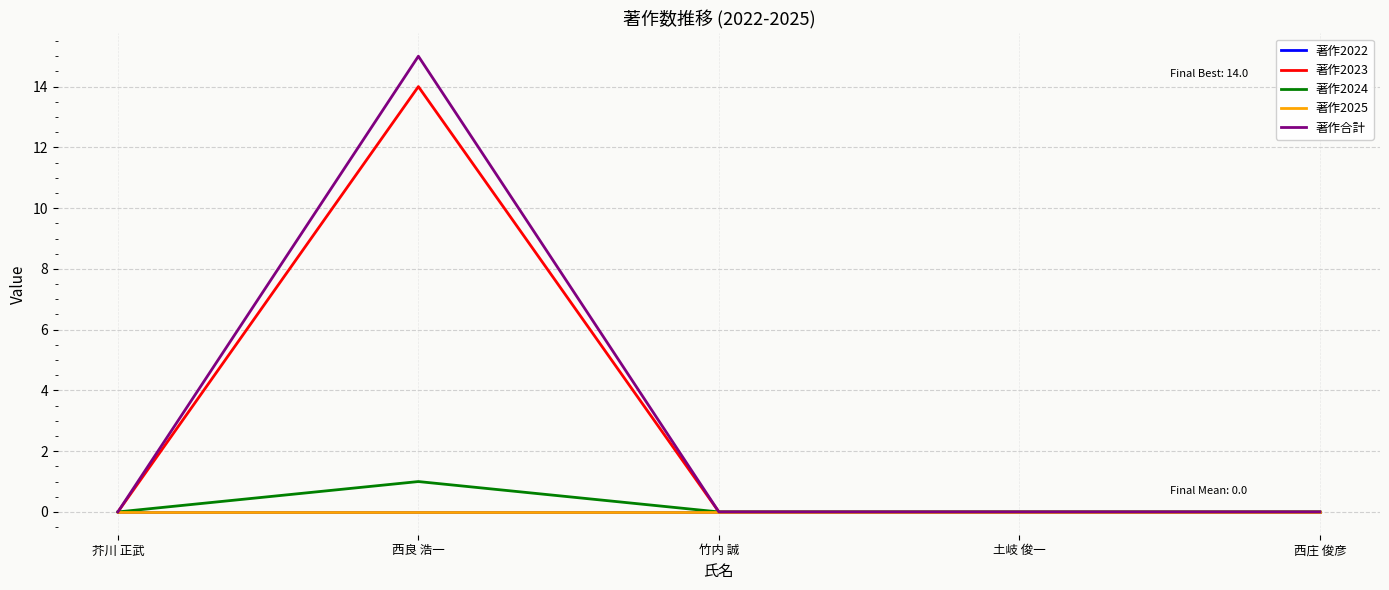

How many categories are shown in the chart?

5